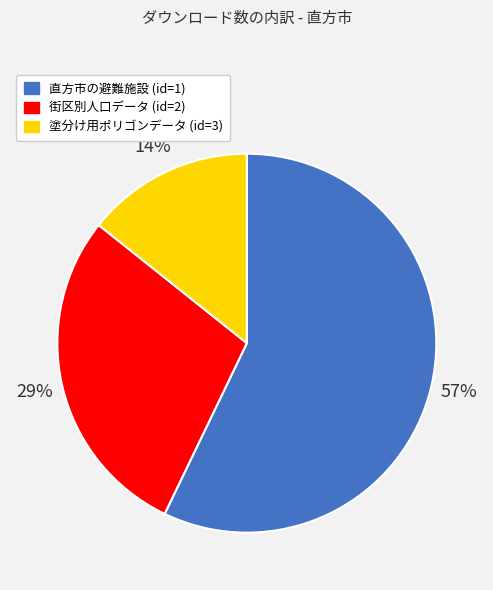

Rank the categories by value from lowest to highest.

塗分け用ポリゴンデータ (id=3), 街区別人口データ (id=2), 直方市の避難施設 (id=1)